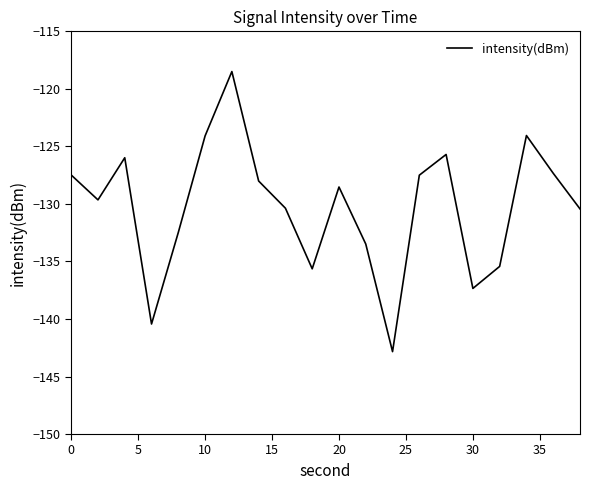

What is the difference between the maximum and minimum values?

24.3